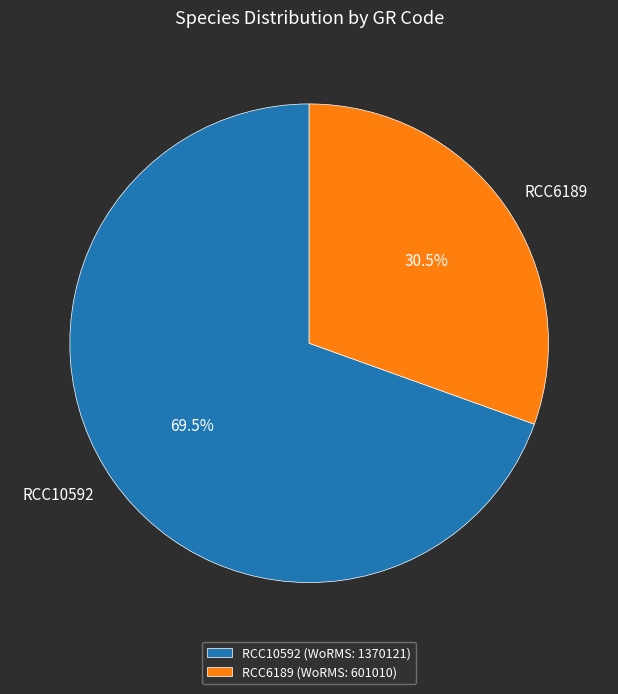

To the nearest percent, what is the average slice percentage?

50%